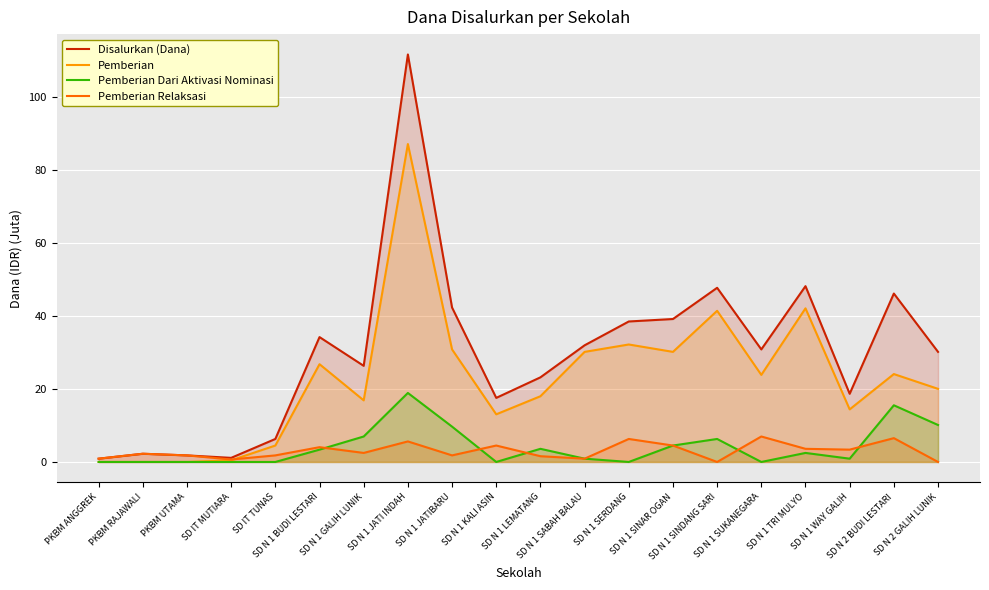

Rank the series by their maximum value, from highest to lowest.

Disalurkan (Dana), Pemberian, Pemberian Dari Aktivasi Nominasi, Pemberian Relaksasi